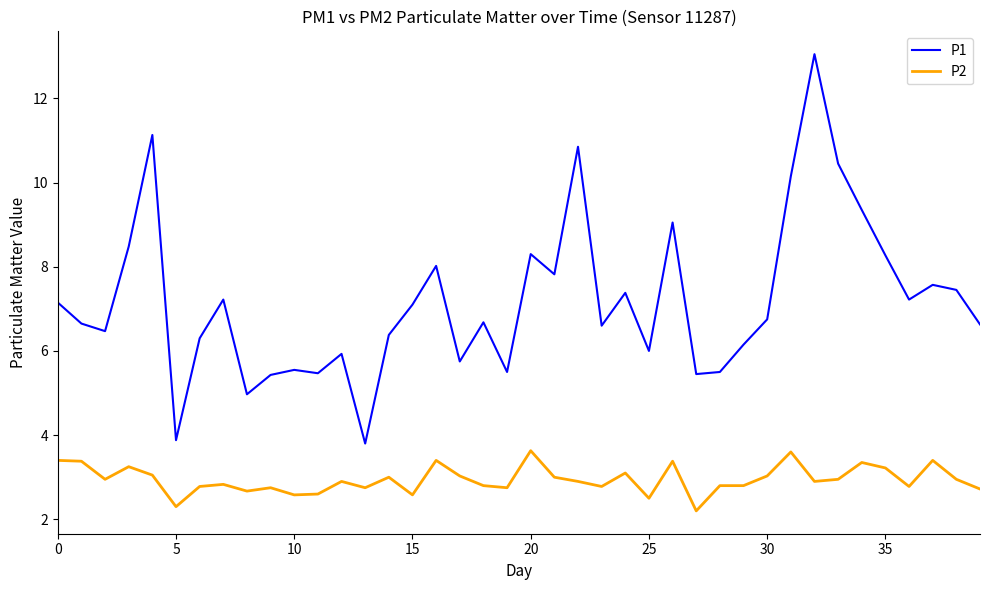

Which series has the largest total across all categories?

P1